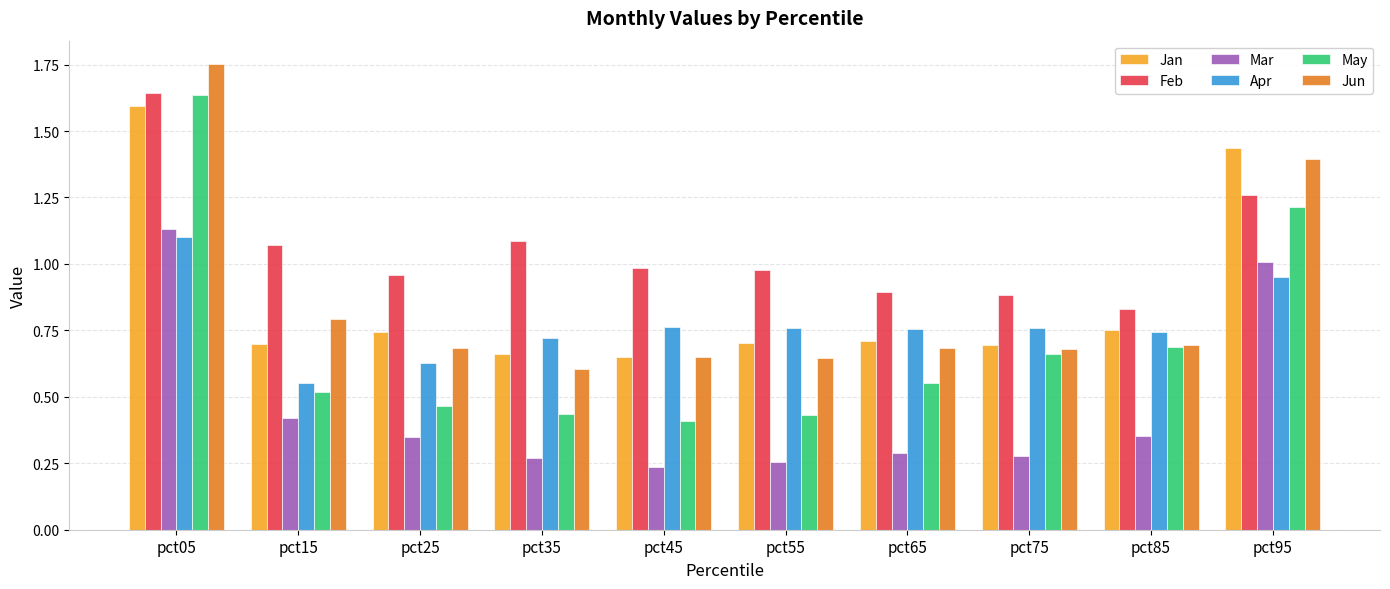

Which label corresponds to the largest value in the chart?

pct05